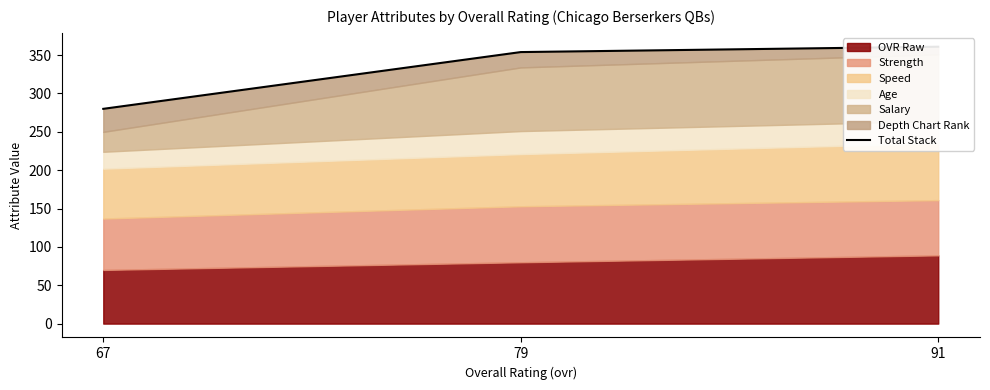

Rank the categories by value from highest to lowest.

91, 79, 67